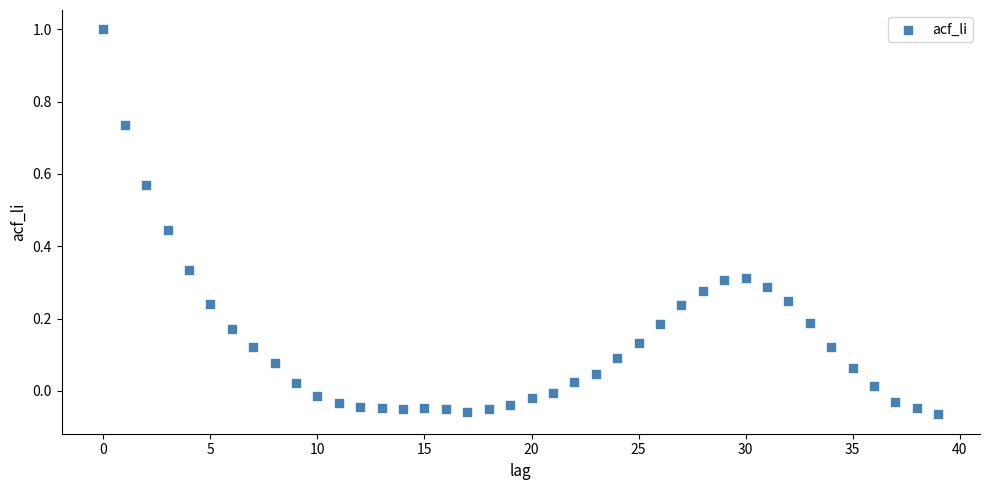

What is the range of Y values (max minus min)?

1.1